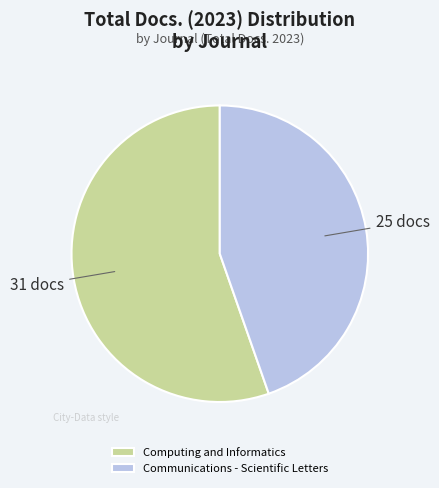

True or false: Communications - Scientific Letters accounts for 36% of the total.

False